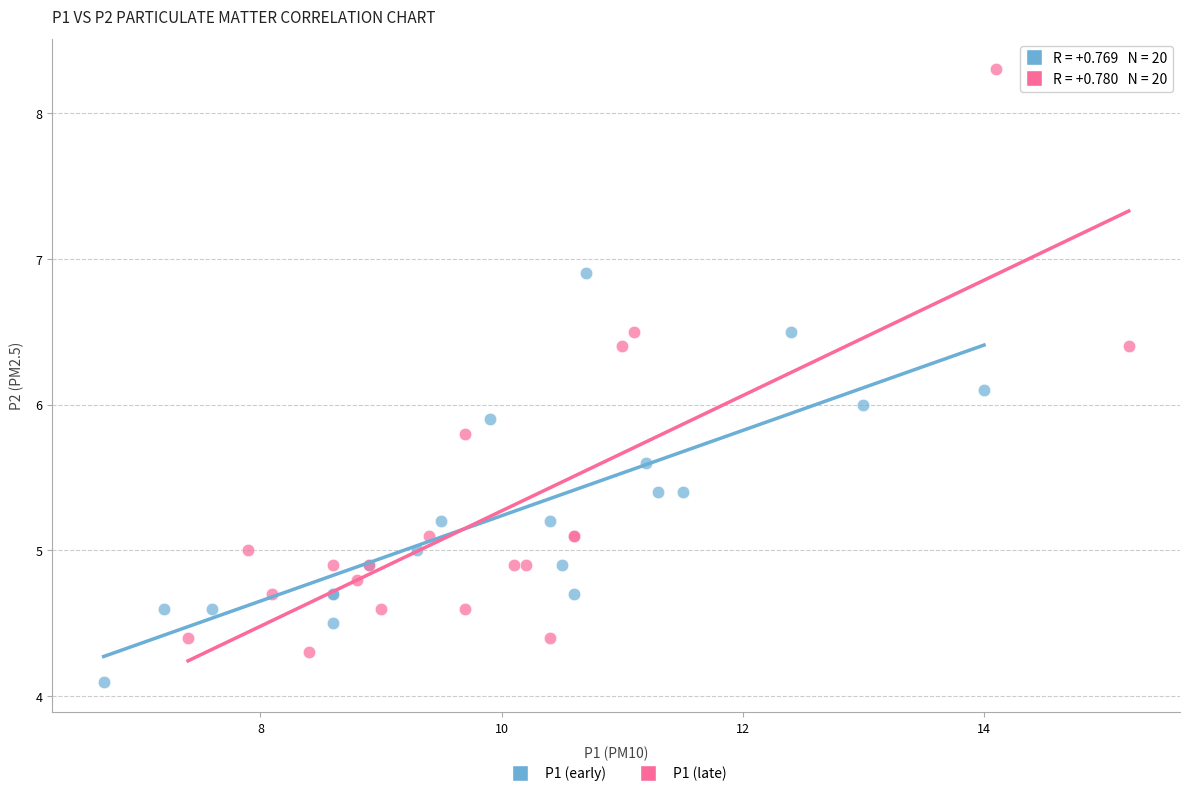

Which series contains the highest Y value?

P1 (late)